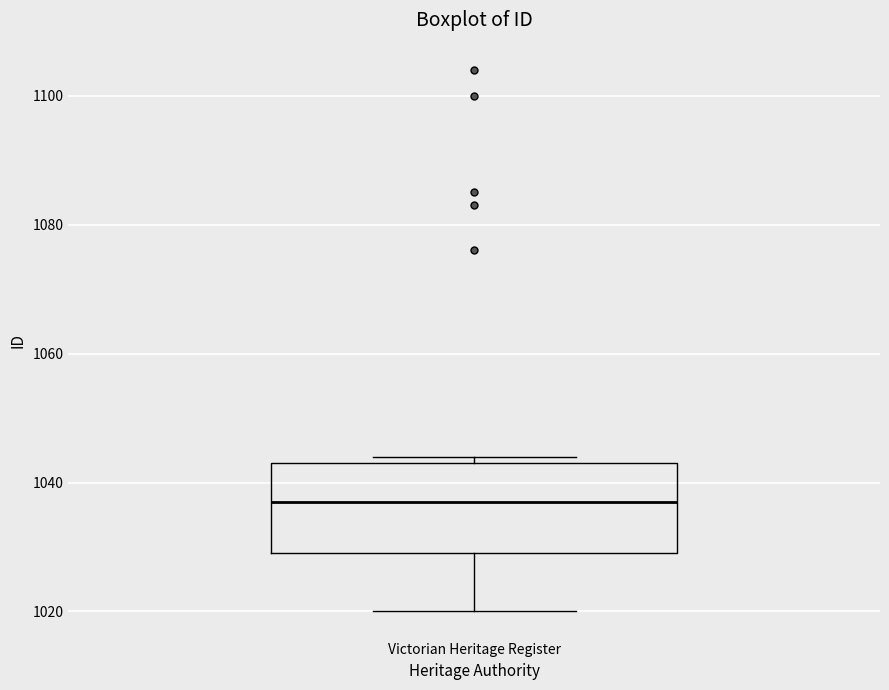

Read this box plot against the y-axis: the position of the median line, the range covered by the box, and the ends of both whiskers. The values are not printed on the chart, so give them approximately, as read against the axis.

median 1038, box 1030 to 1044, whiskers 1020 to 1044 (just above the box's upper edge)